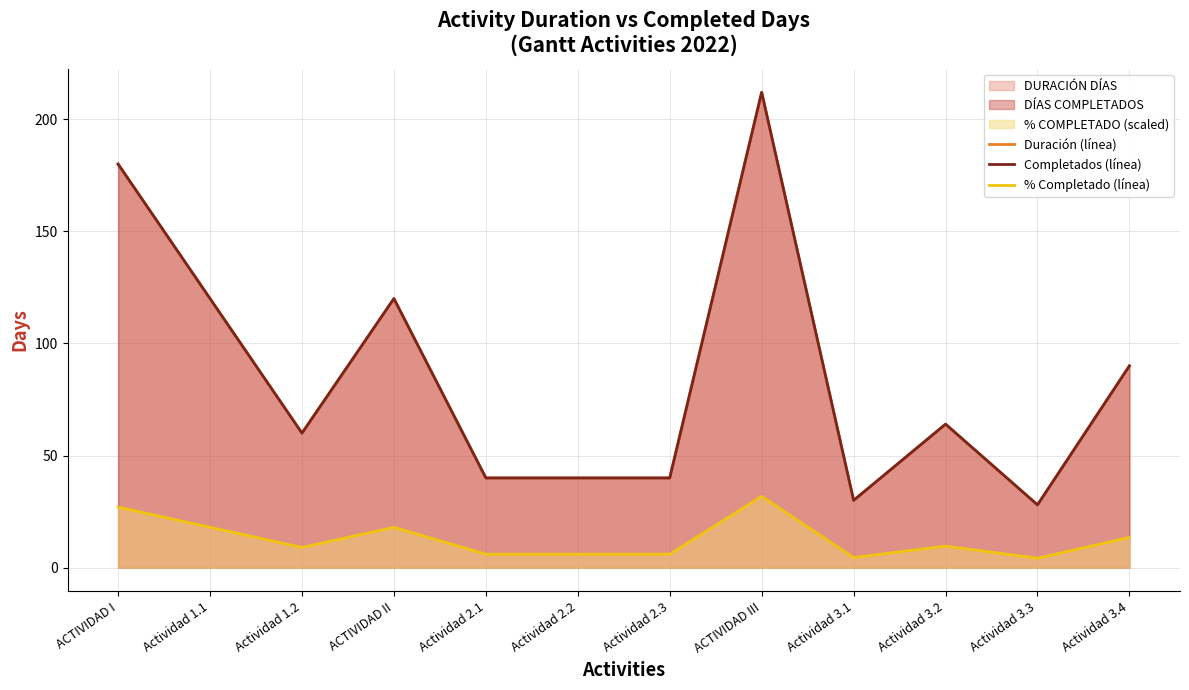

How many interior local valleys does the Duración (línea) series have?

3